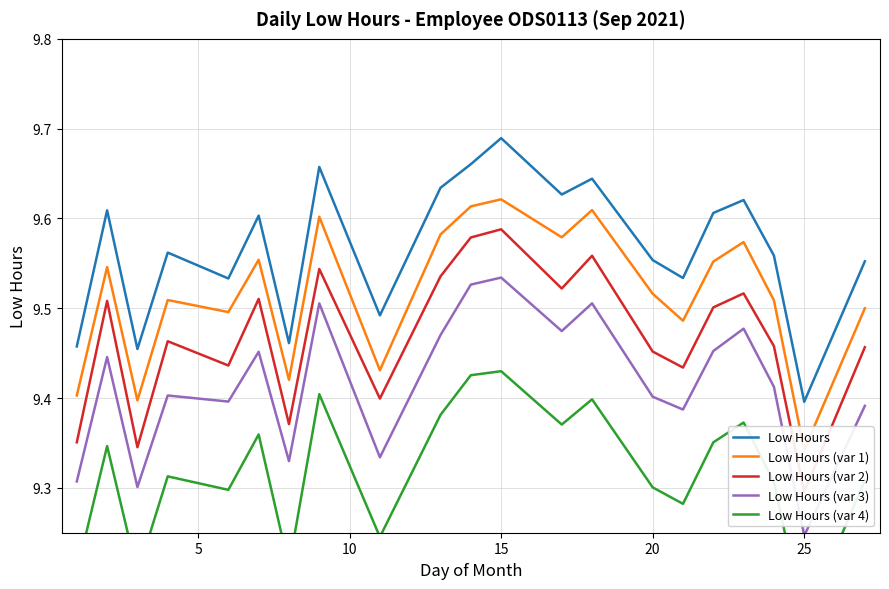

Where is Low Hours nearest to the value 9?

25